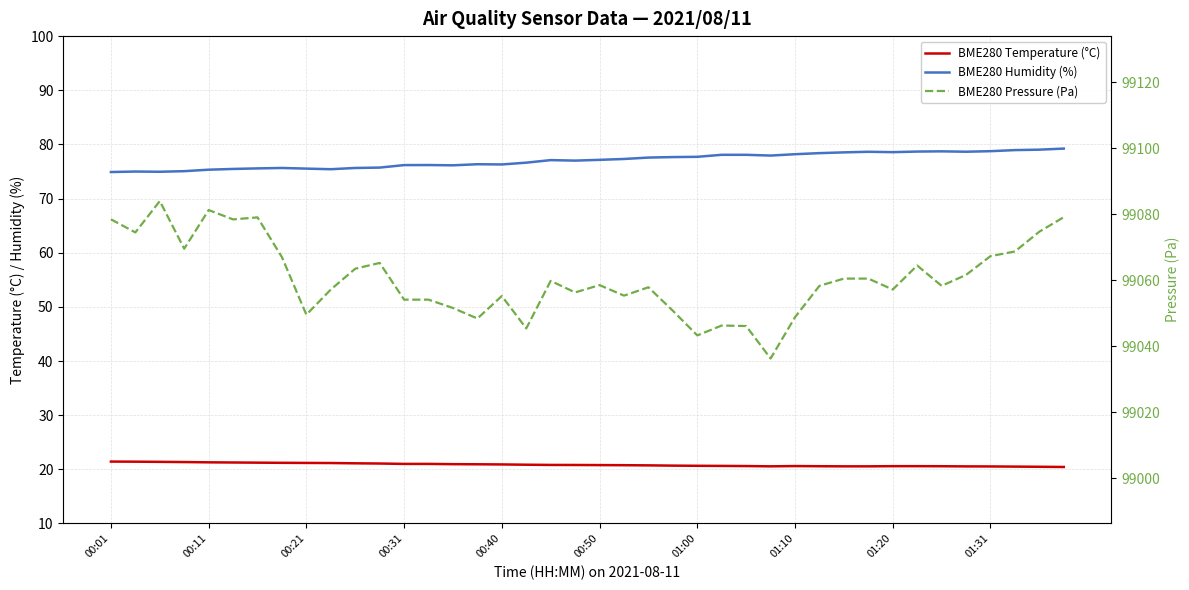

Is the value of BME280 Temperature (°C) at 00:31 greater than the value of BME280 Pressure (Pa) at 19?

No